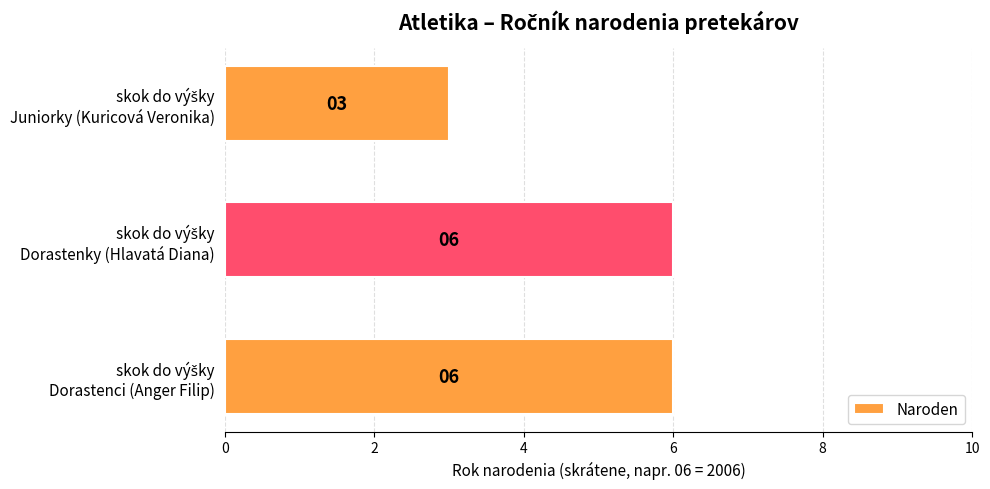

Does the chart contain any negative values?

No